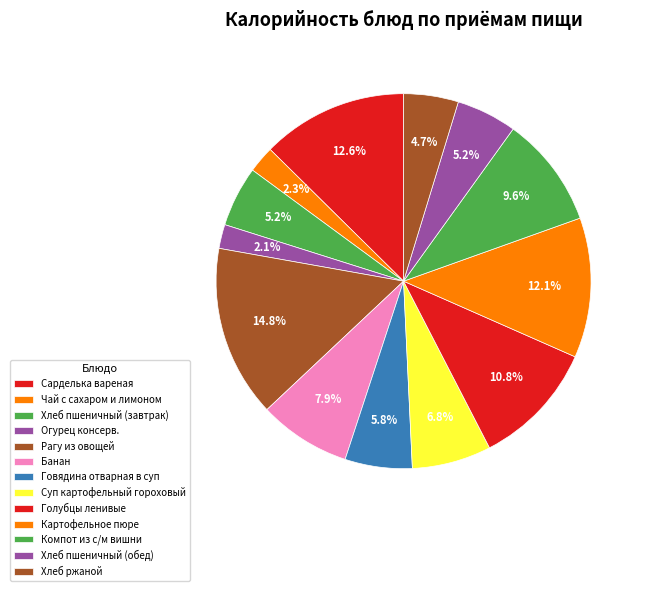

Is it true that Компот из с/м вишни is 24% of the pie?

False